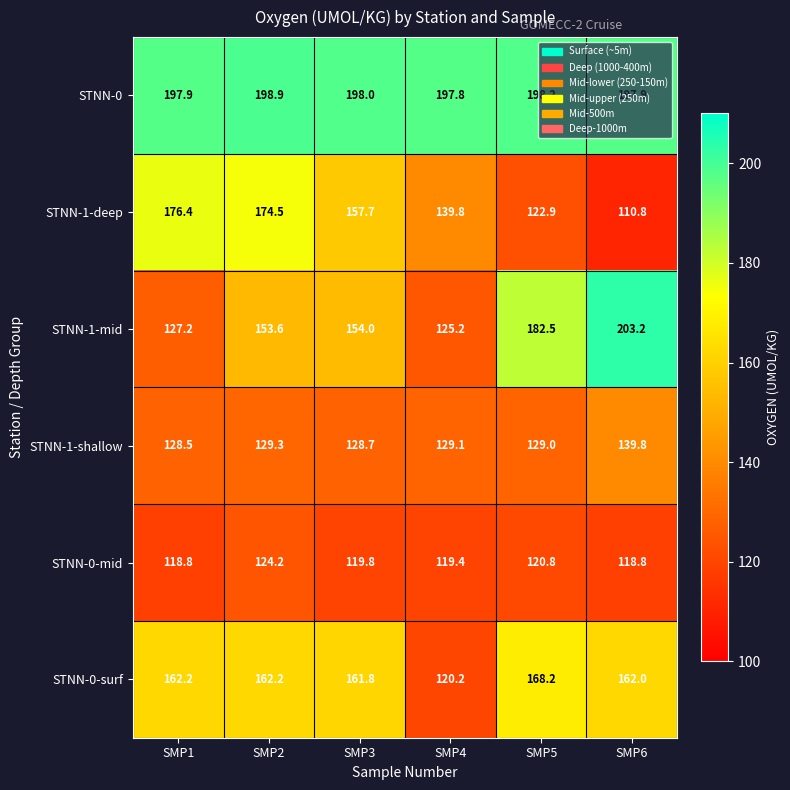

At which category is the sum across all series the highest?

SMP2